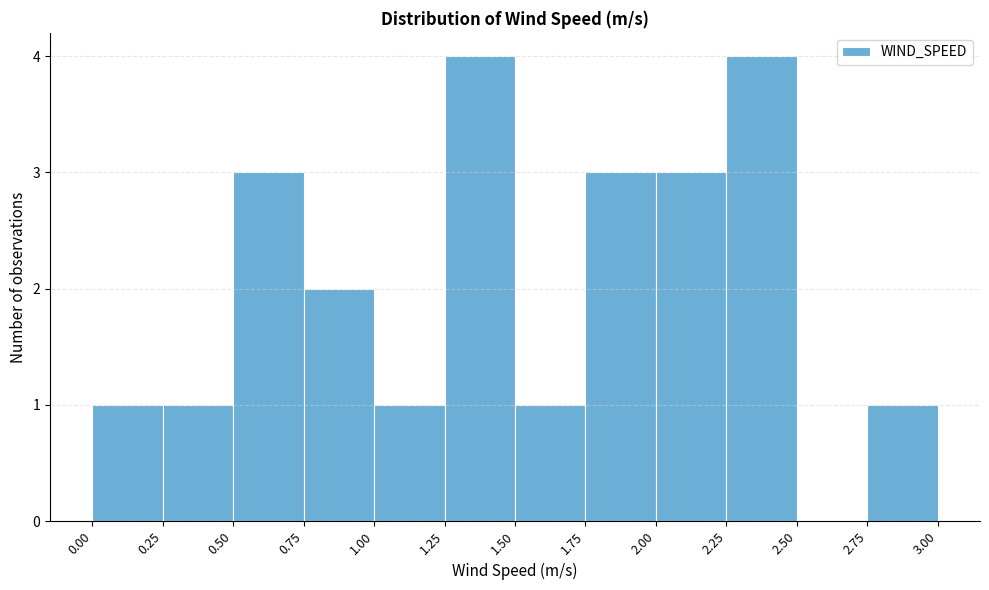

What is the height of the bar covering 1.50 to 1.75 on the x-axis? The values are not printed on the chart, so give them approximately, as read against the axis.

1